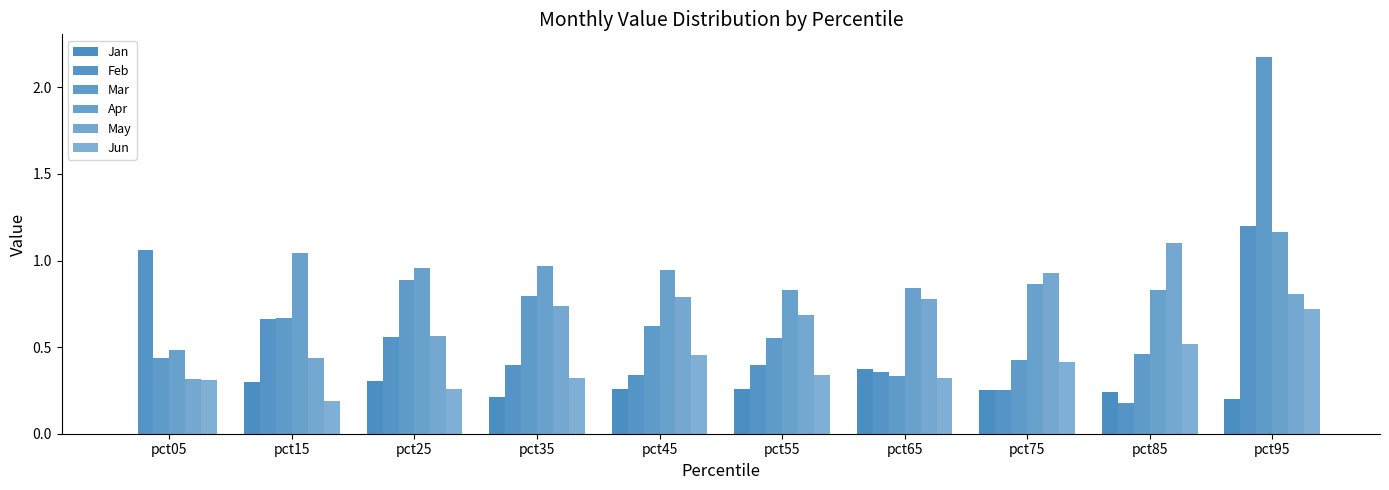

What is the total value across all series at pct25?

3.5